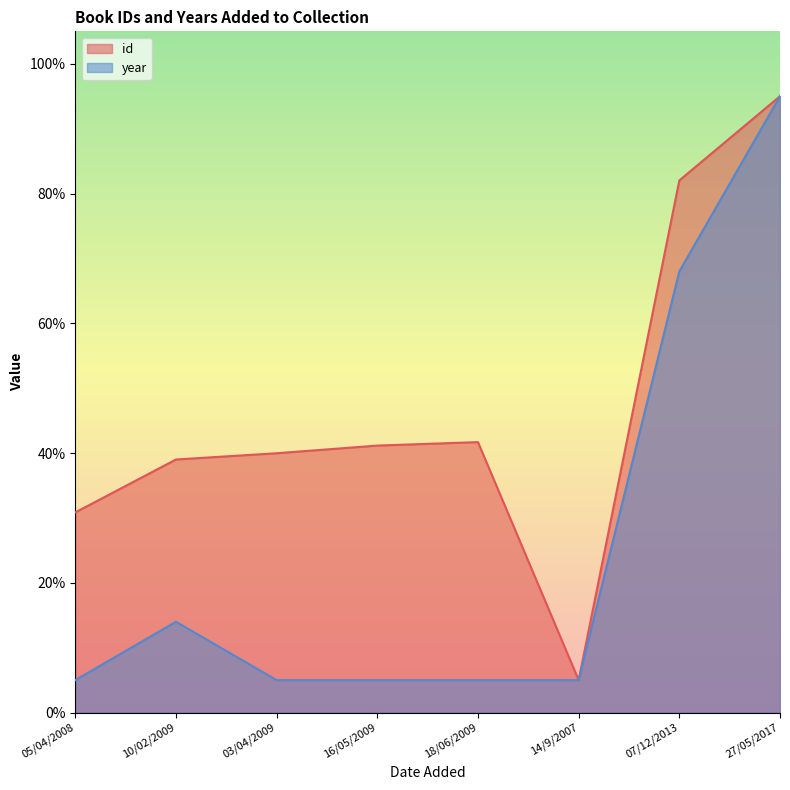

Reading left to right, extract all data points from this chart.

id: 308.5	390.0	399.7	411.5	416.9	50.0	820.2	950.0
year: 50.0	140.0	50.0	50.0	50.0	50.0	680.0	950.0